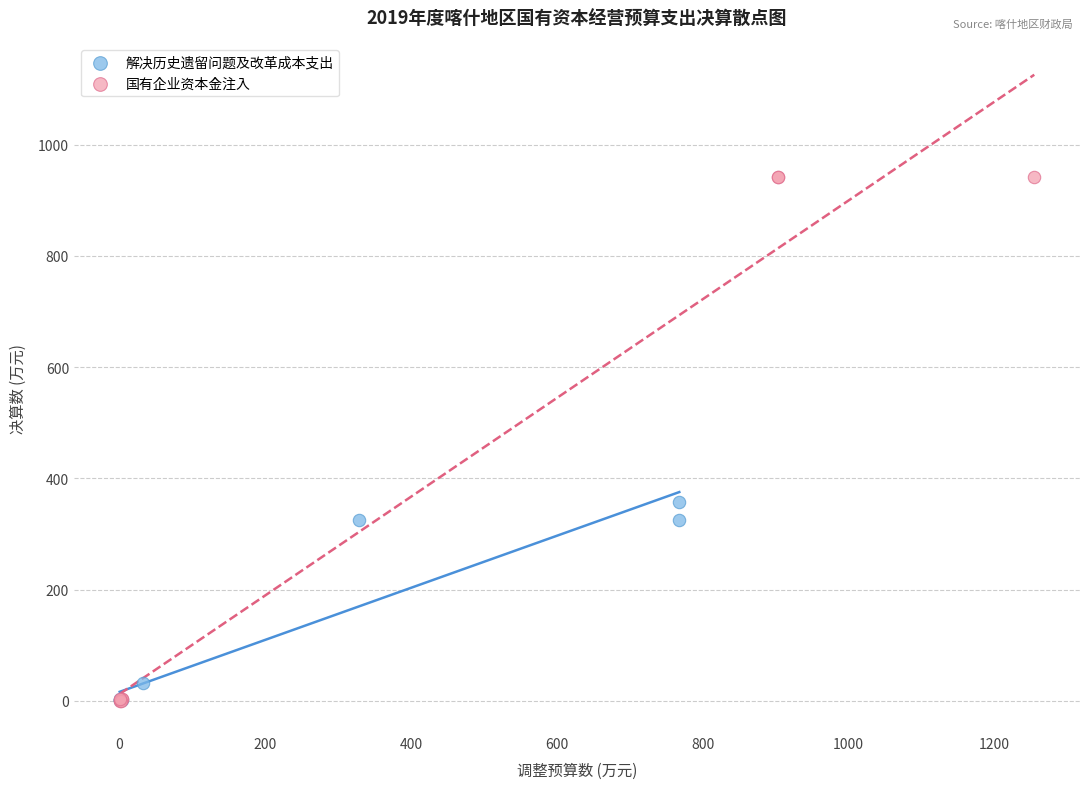

Which series contains the highest Y value?

国有企业资本金注入